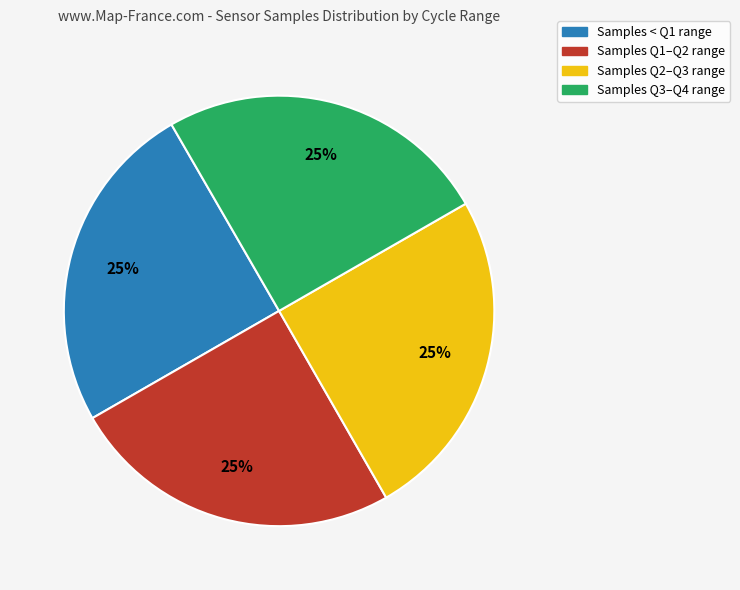

Does any single category account for the majority?

No